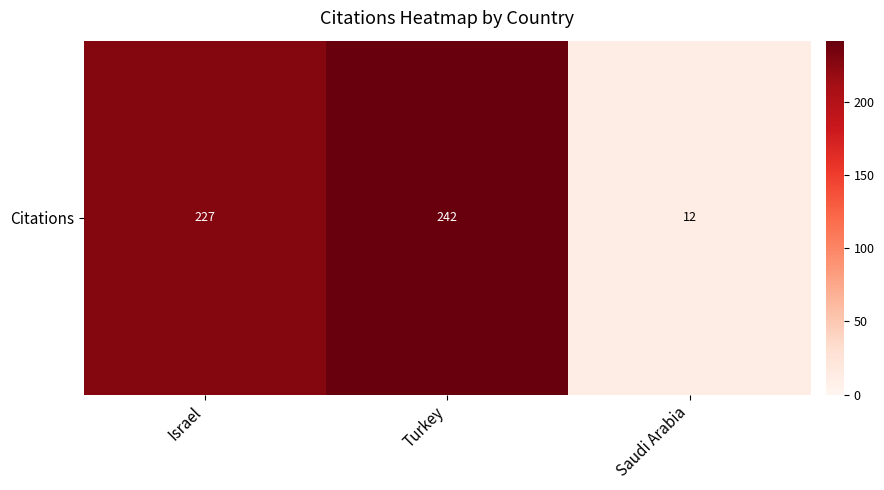

What is the smallest value displayed?

12